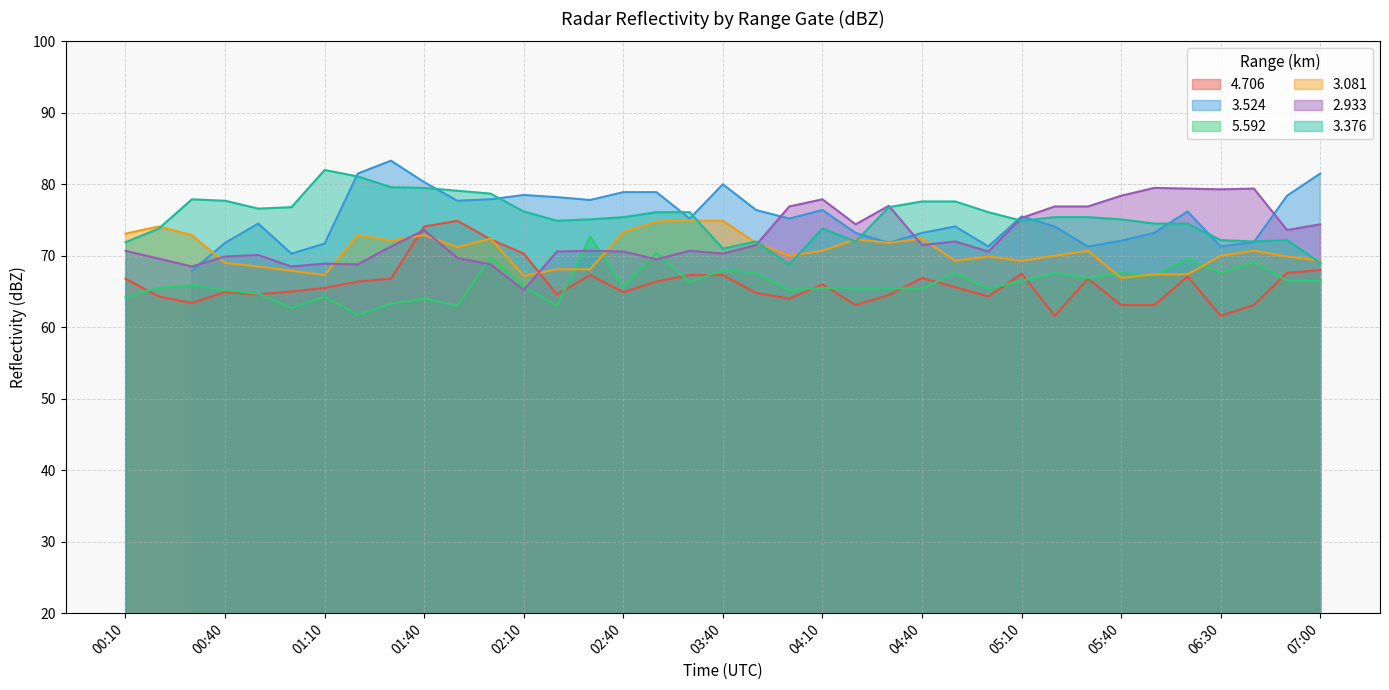

How many times do   2.933 and   3.376 cross each other?

3